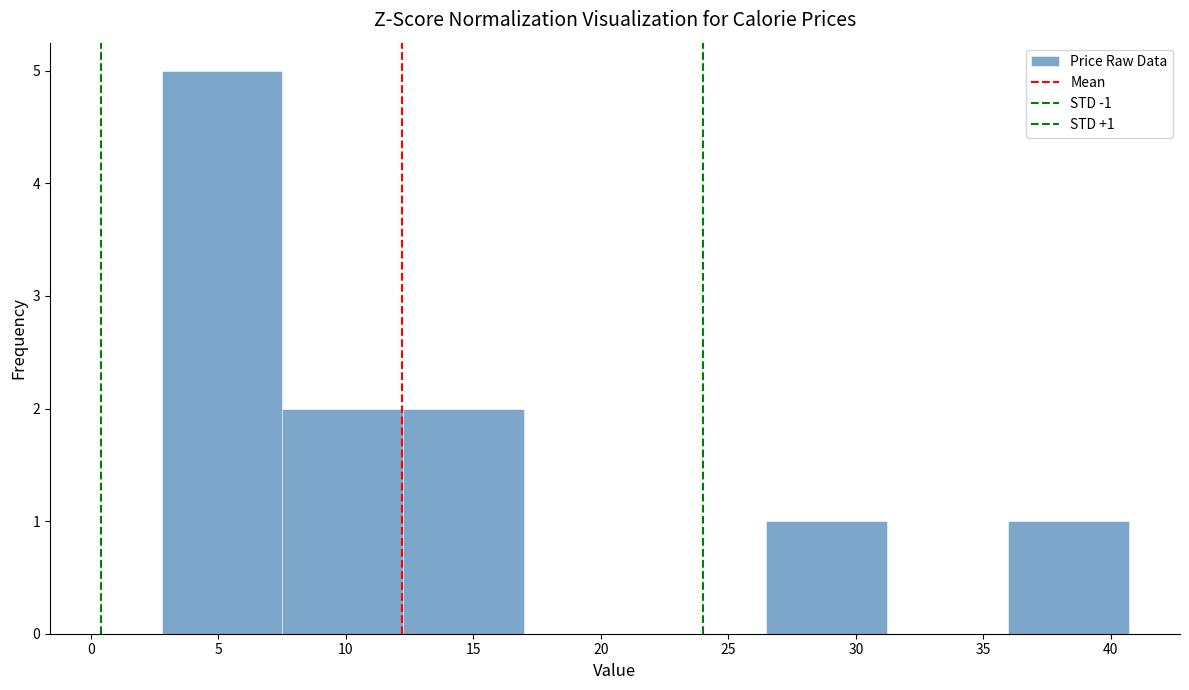

Over which range of the x-axis is the bar tallest?

3.0 to 7.5